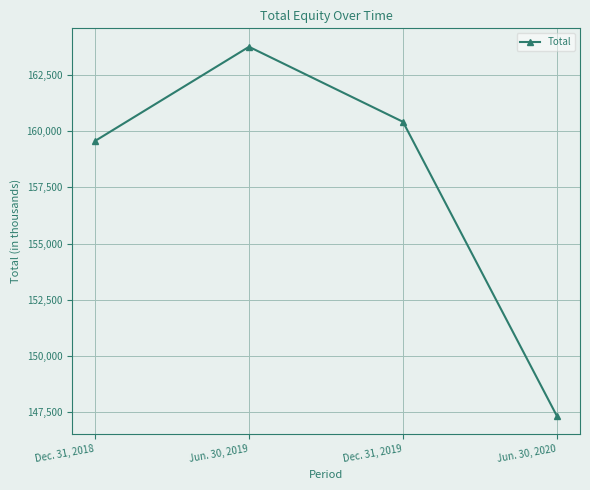

What value does the data have at Dec. 31, 2019?

160421